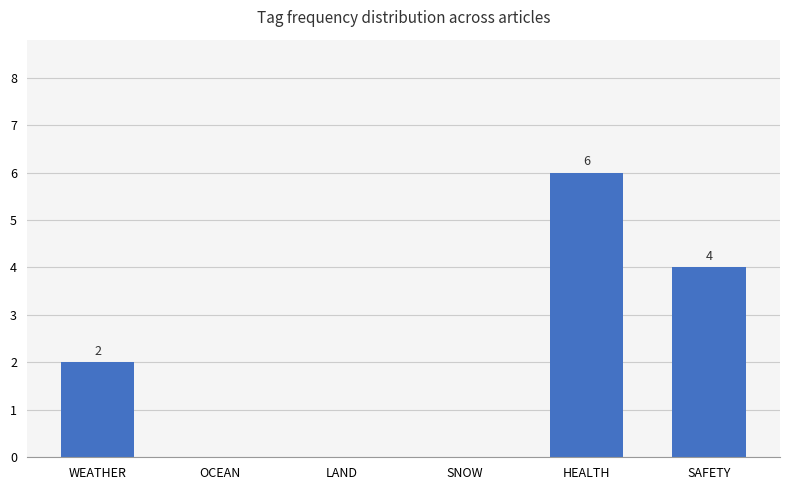

Count the number of data series in this chart.

1